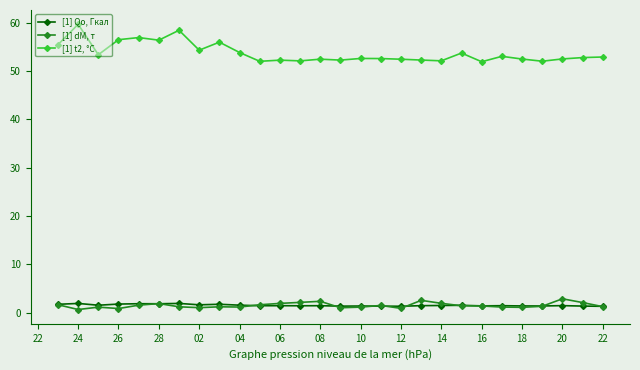

What is the average value of the [1] Qo, Гкал series?

1.5